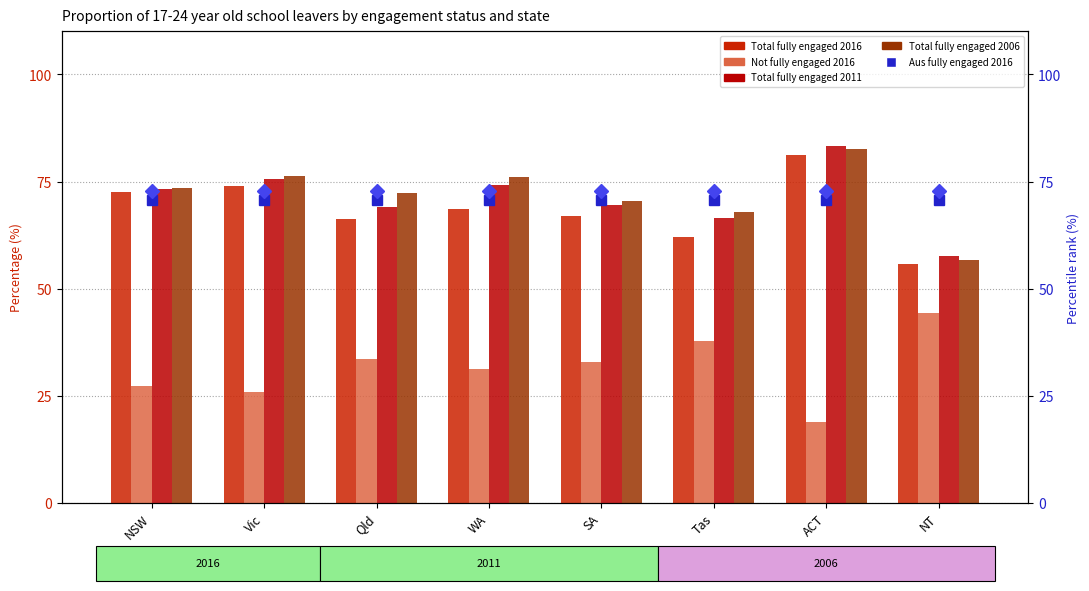

Which category has the highest value across all series?

ACT